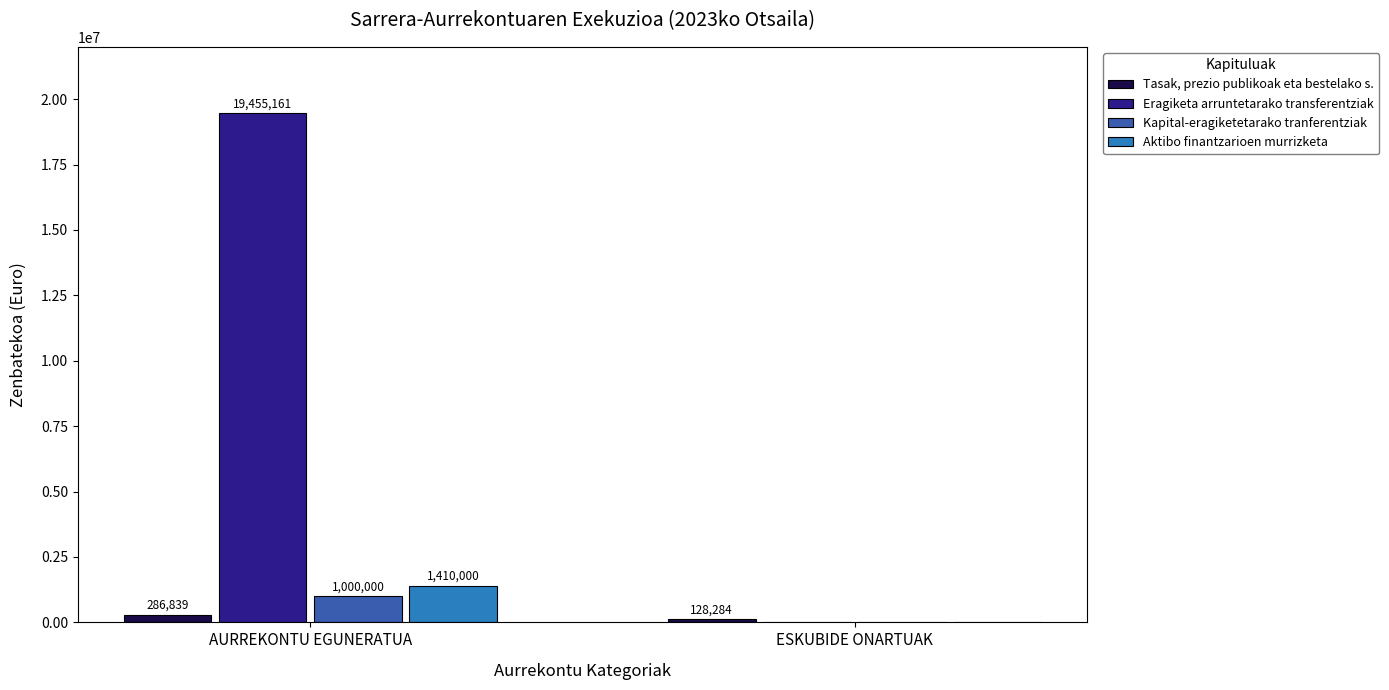

What is the maximum value for Eragiketa arruntetarako transferentziak?

19455161.0